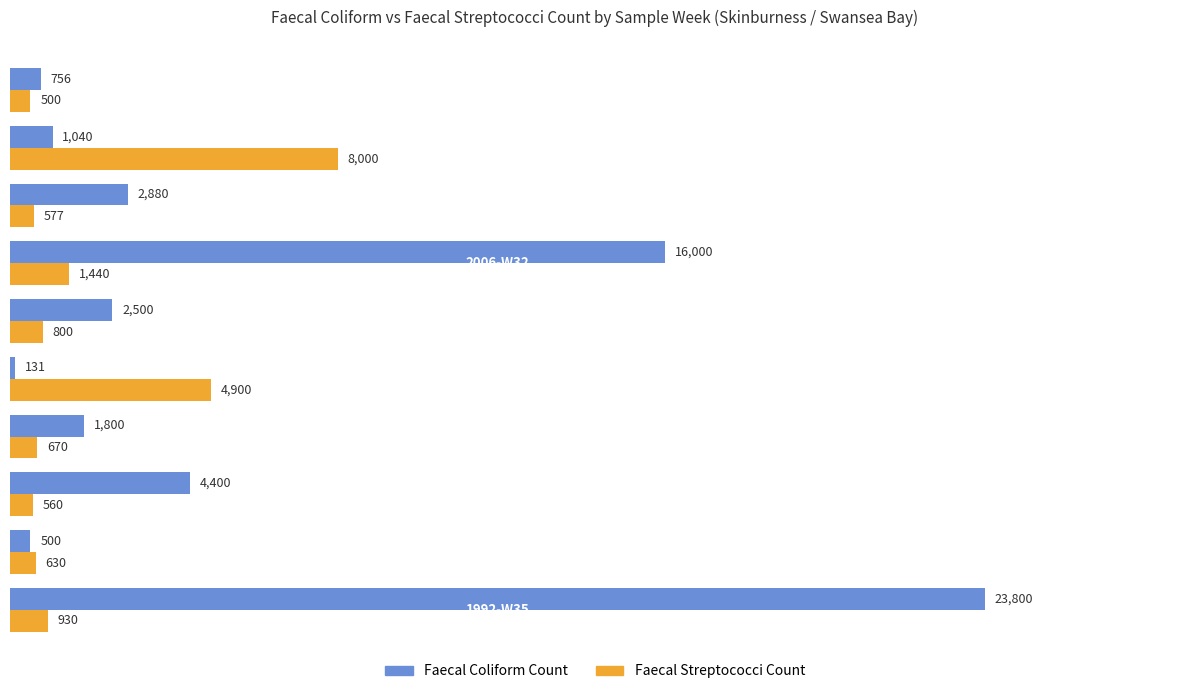

Which series has the largest total across all categories?

Faecal Coliform Count